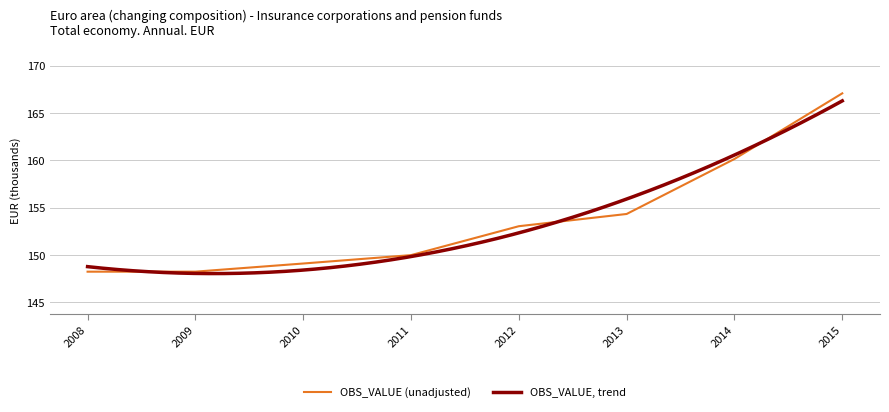

Which has a higher value, 2011 or 2014?

2014